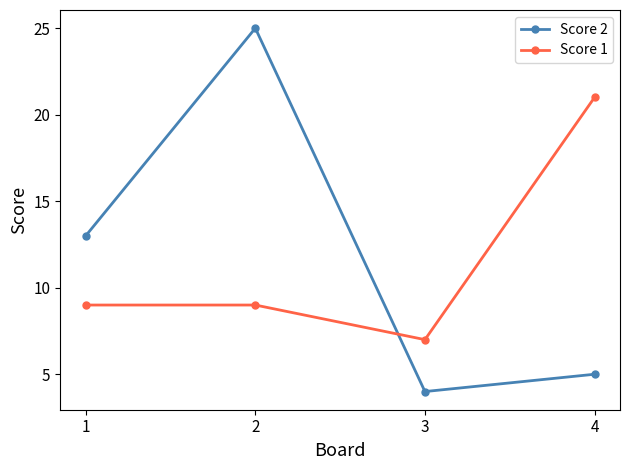

What is the smallest value displayed?

4